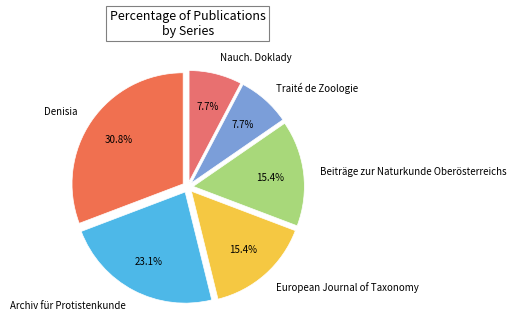

Count the number of slices in the pie.

6